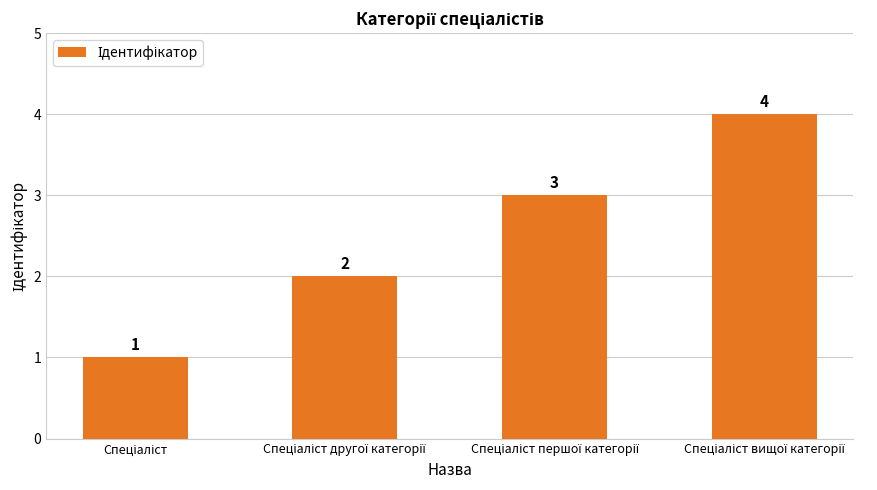

What is the difference between the maximum and minimum values?

3